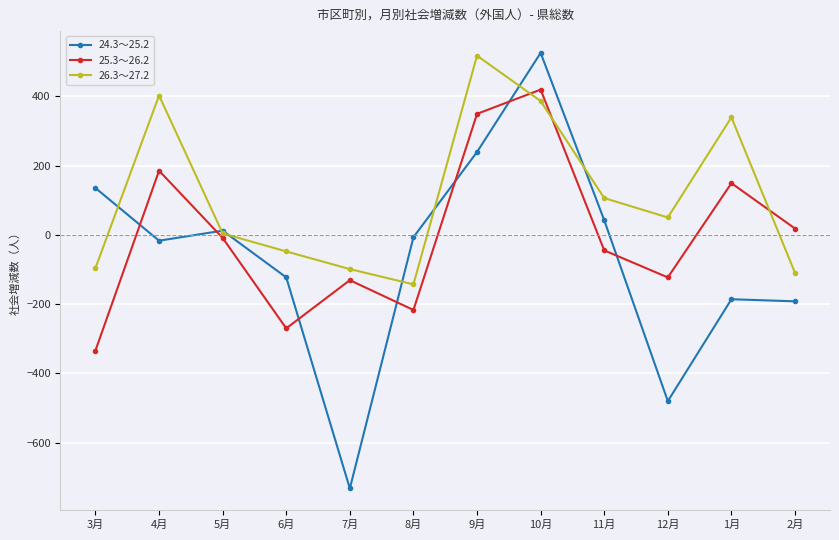

The 25.3～26.2 series shows 731 at 10月. True or false?

False